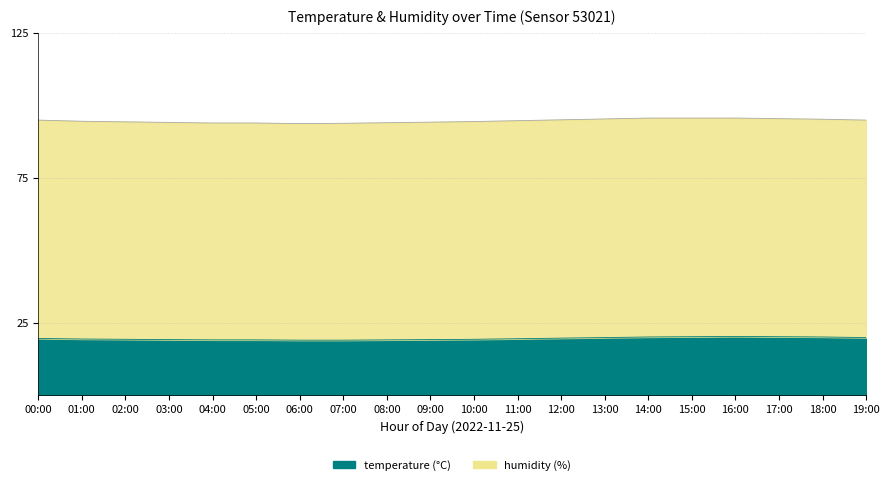

How many points are higher than both their immediate neighbors (excluding endpoints)?

1